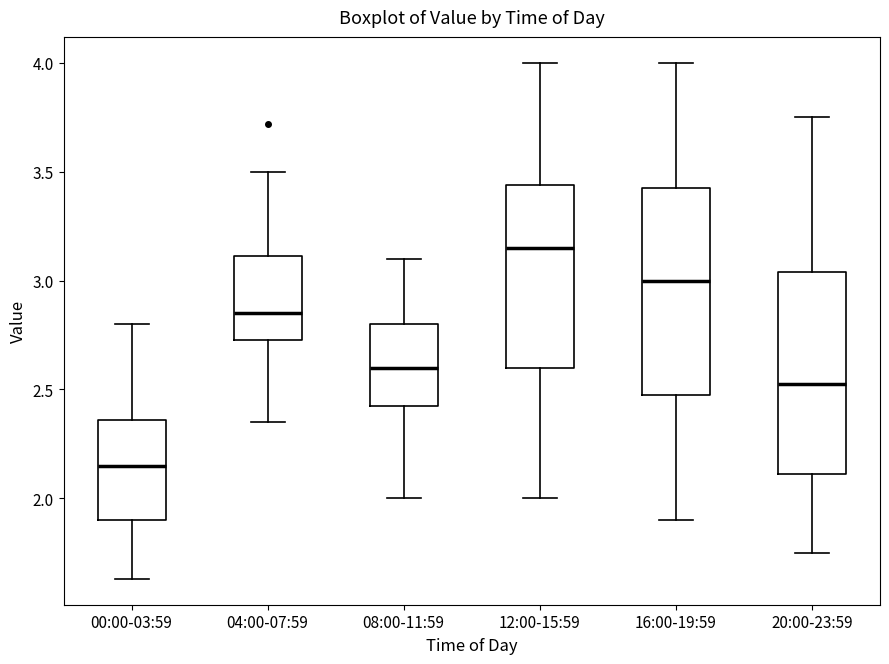

Reading left to right, read every box against the y-axis: the position of its median line, the range the box covers, and the ends of its whiskers. The values are not printed on the chart, so give them approximately, as read against the axis.

00:00-03:59: median 2.15, box 1.90 to 2.35, whiskers 1.65 to 2.80
04:00-07:59: median 2.85, box 2.75 to 3.10, whiskers 2.35 to 3.50
08:00-11:59: median 2.60, box 2.45 to 2.80, whiskers 2.00 to 3.10
12:00-15:59: median 3.15, box 2.60 to 3.45, whiskers 2.00 to 4.00
16:00-19:59: median 3.00, box 2.50 to 3.45, whiskers 1.90 to 4.00
20:00-23:59: median 2.55, box 2.10 to 3.05, whiskers 1.75 to 3.75